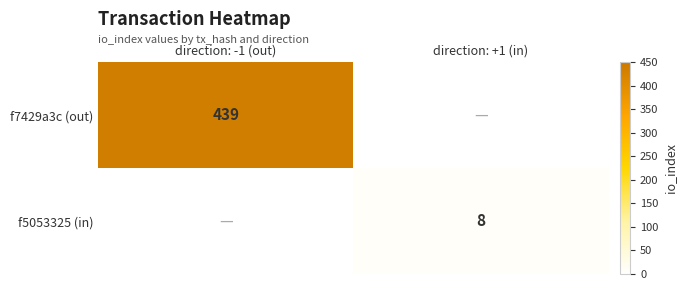

True or false: f5053325 (in) has a value of 4 at direction: +1 (in).

False